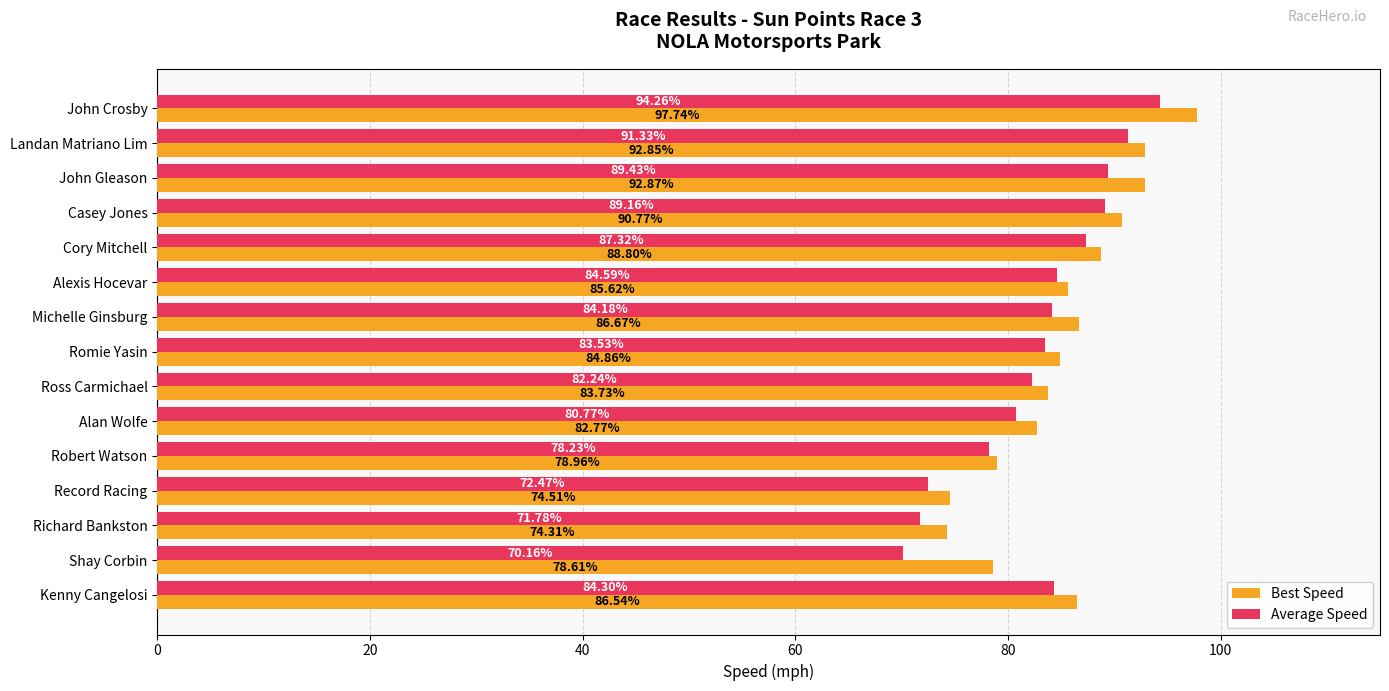

What is the sum of all Best Speed values?

1279.6